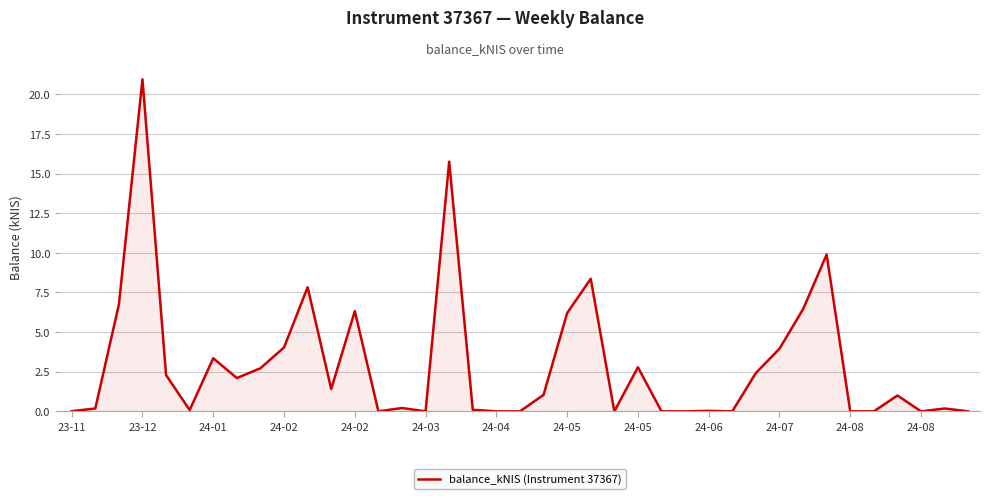

What is the greatest value displayed?

20.9